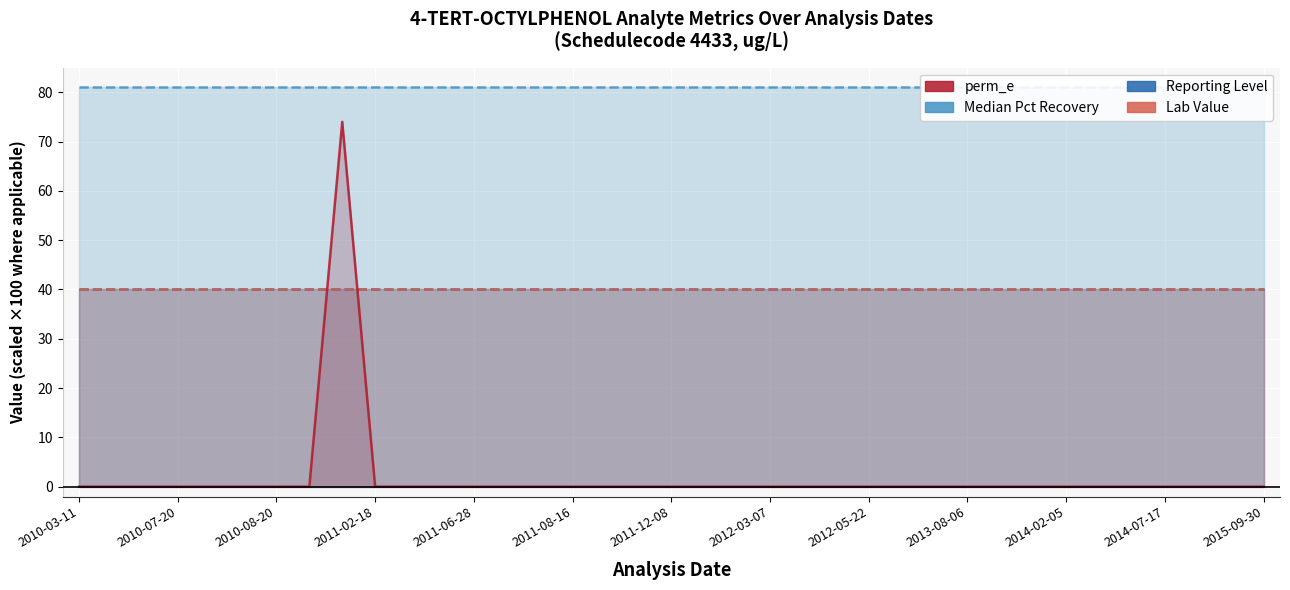

How many values in perm_e are above zero?

1